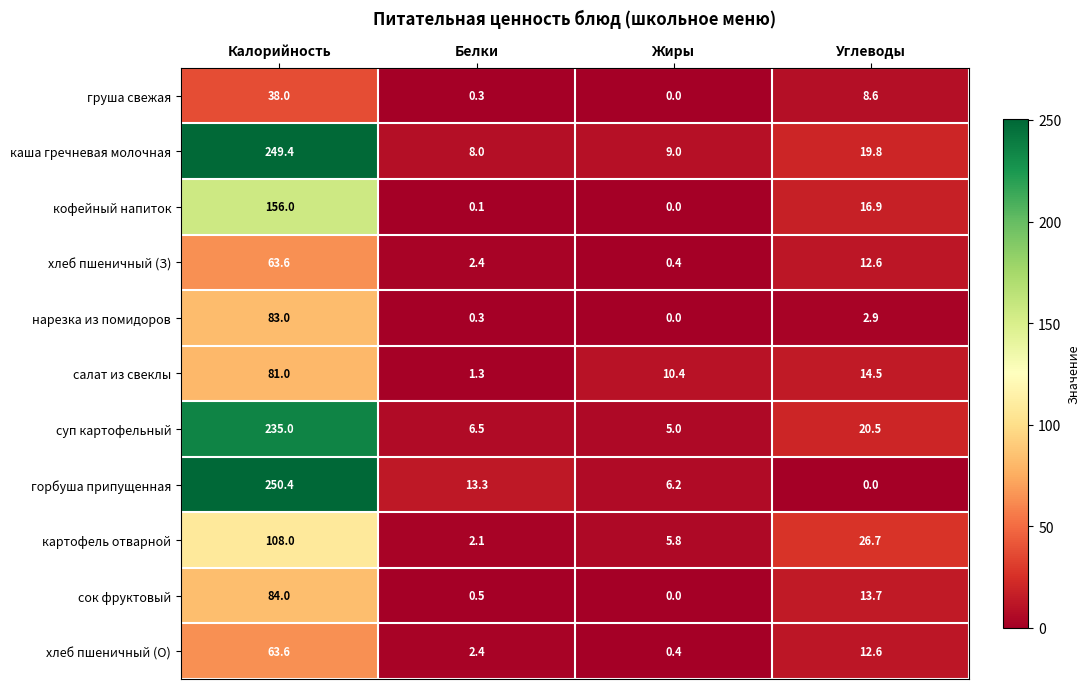

At which label is салат из свеклы closest to 41?

Углеводы